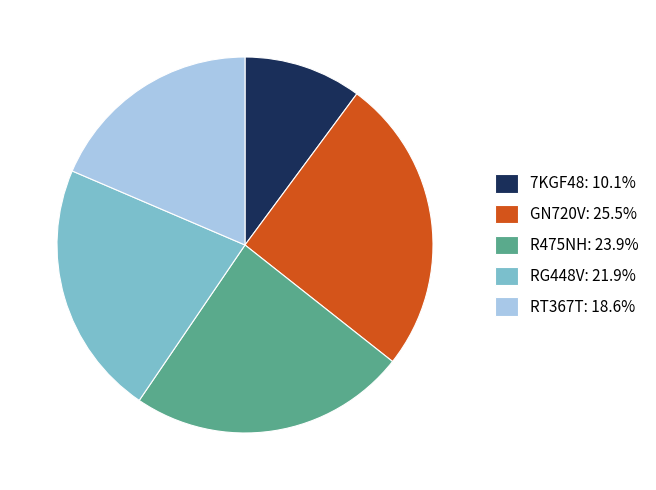

Is 7KGF48: 10.1% the majority of the pie?

No